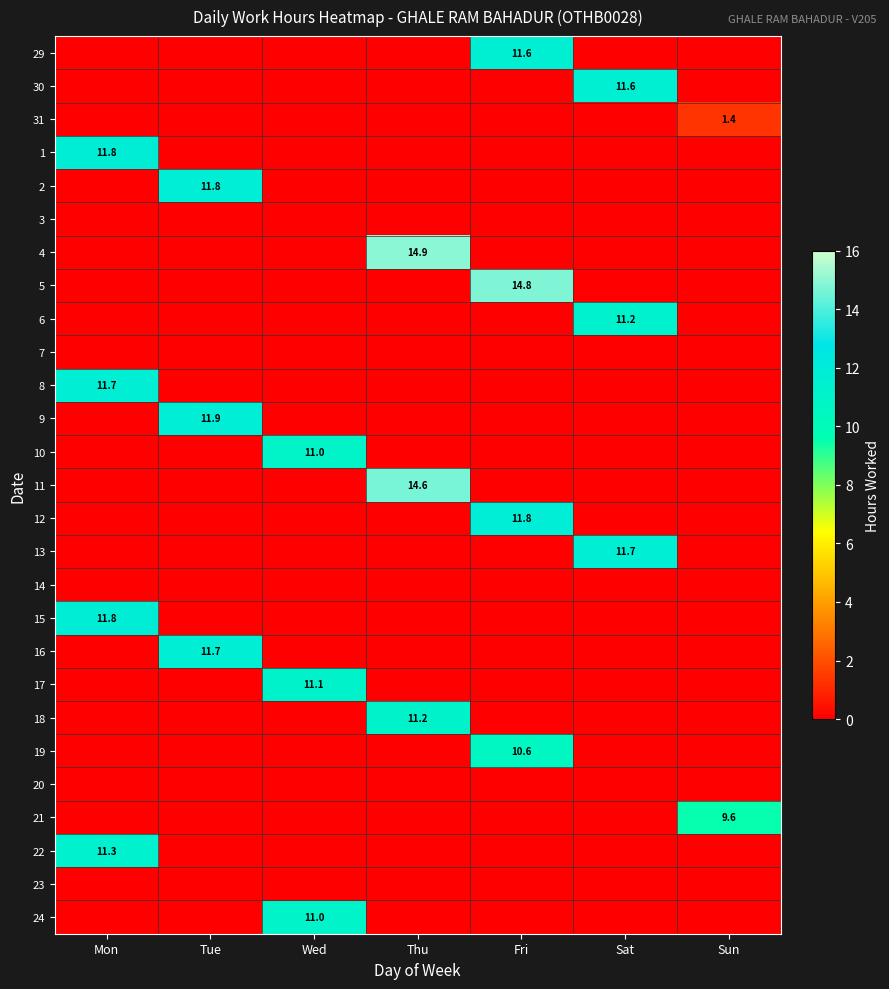

The 11 series shows 14.6 at Thu. True or false?

True